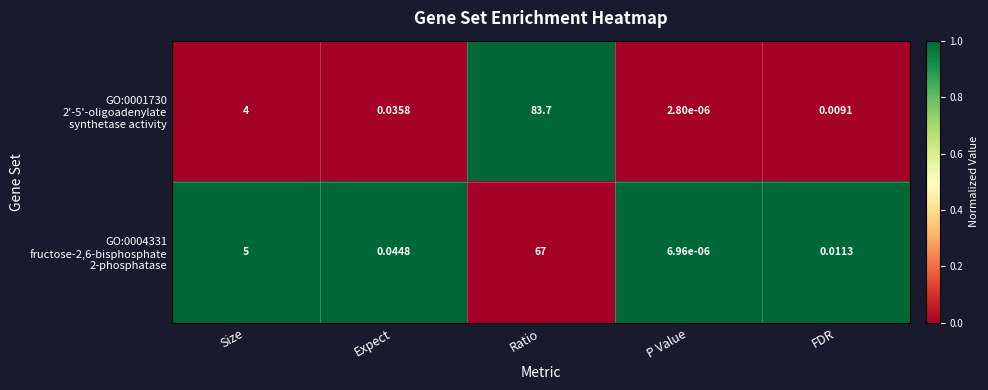

At which category is the sum across all series the highest?

Ratio